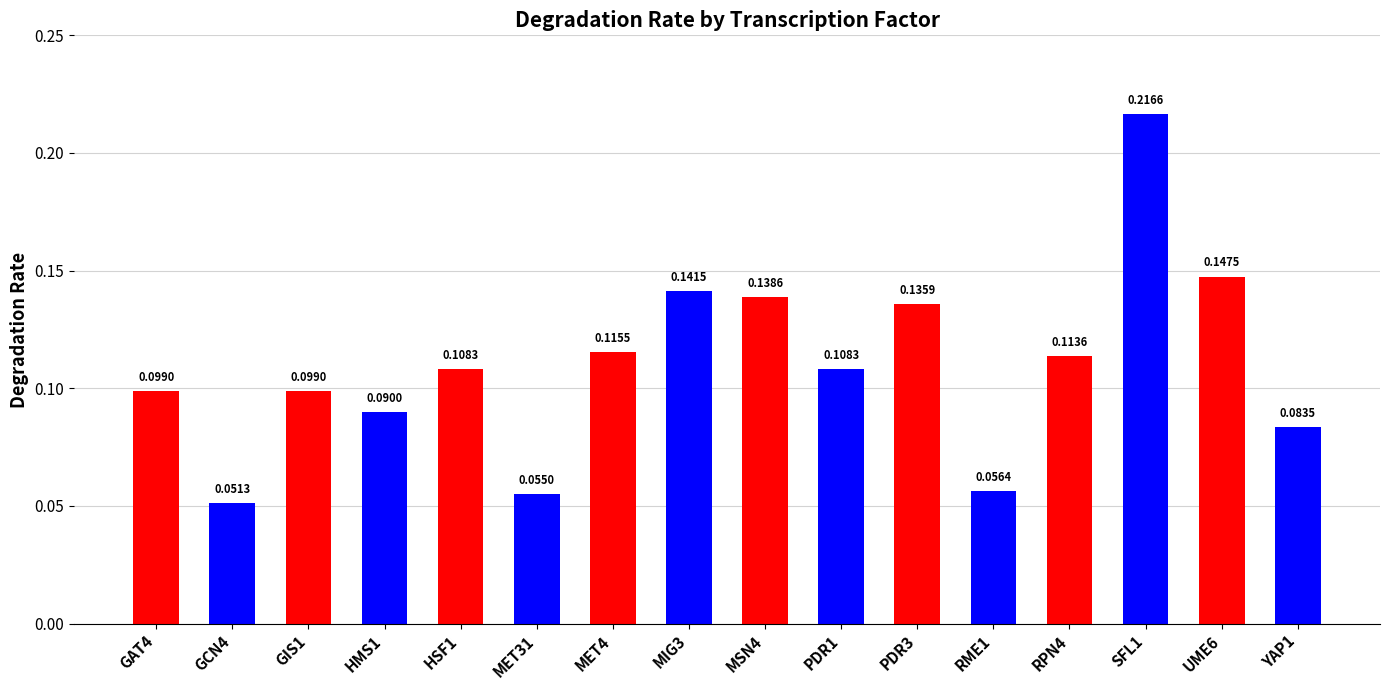

How many values are between 0 and 1?

16